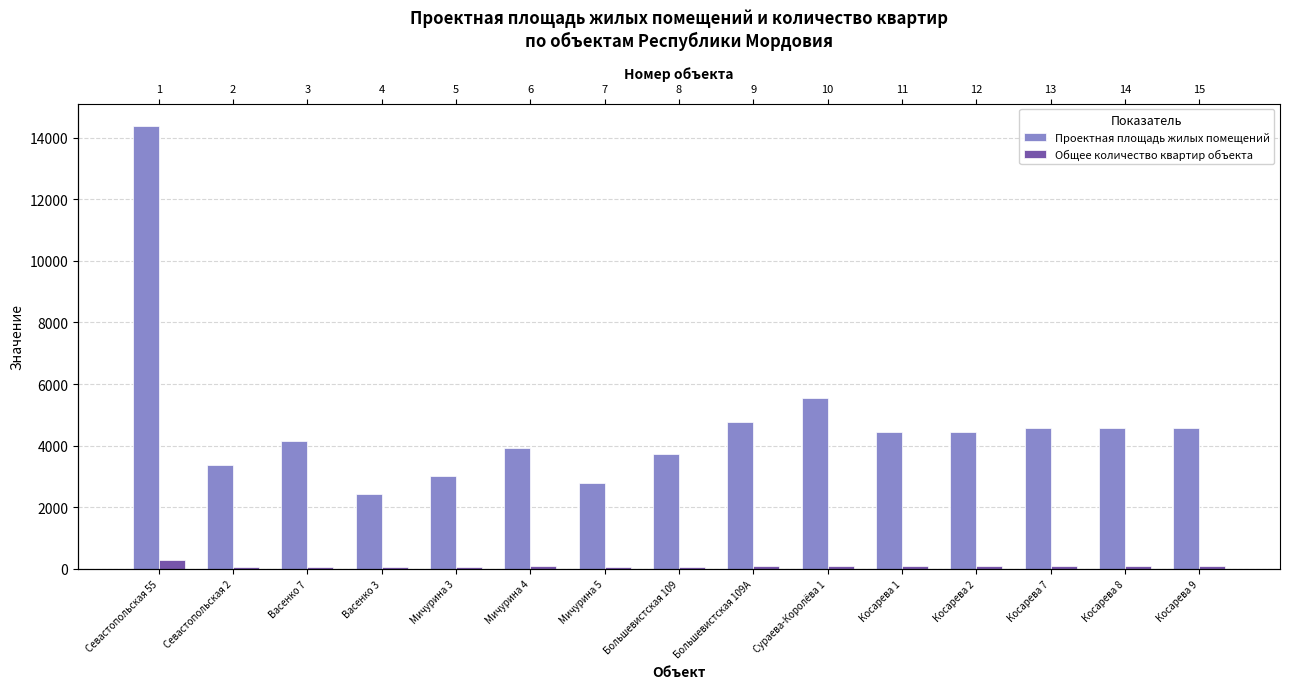

What is the sum of the Общее количество квартир объекта values at Севастопольская 2 and Васенко 3?

126